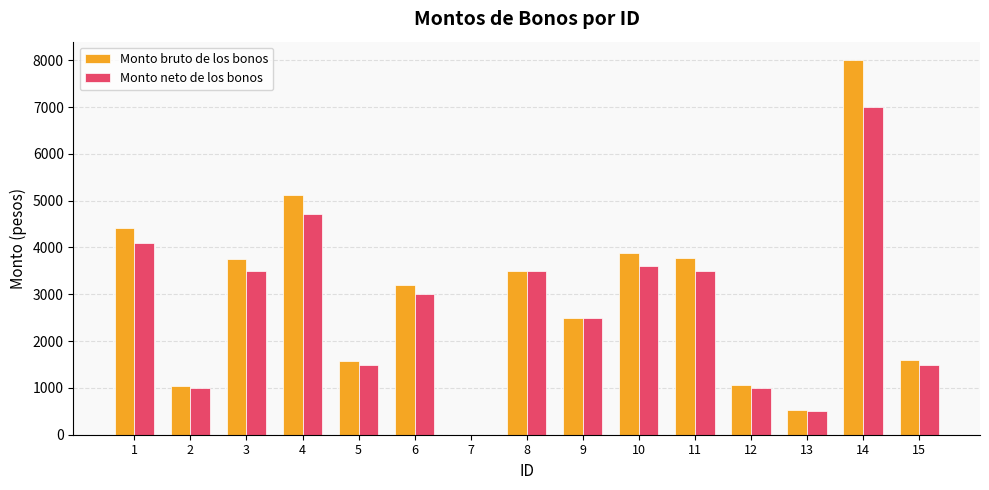

What is the sum of all Monto bruto de los bonos values?

43949.5